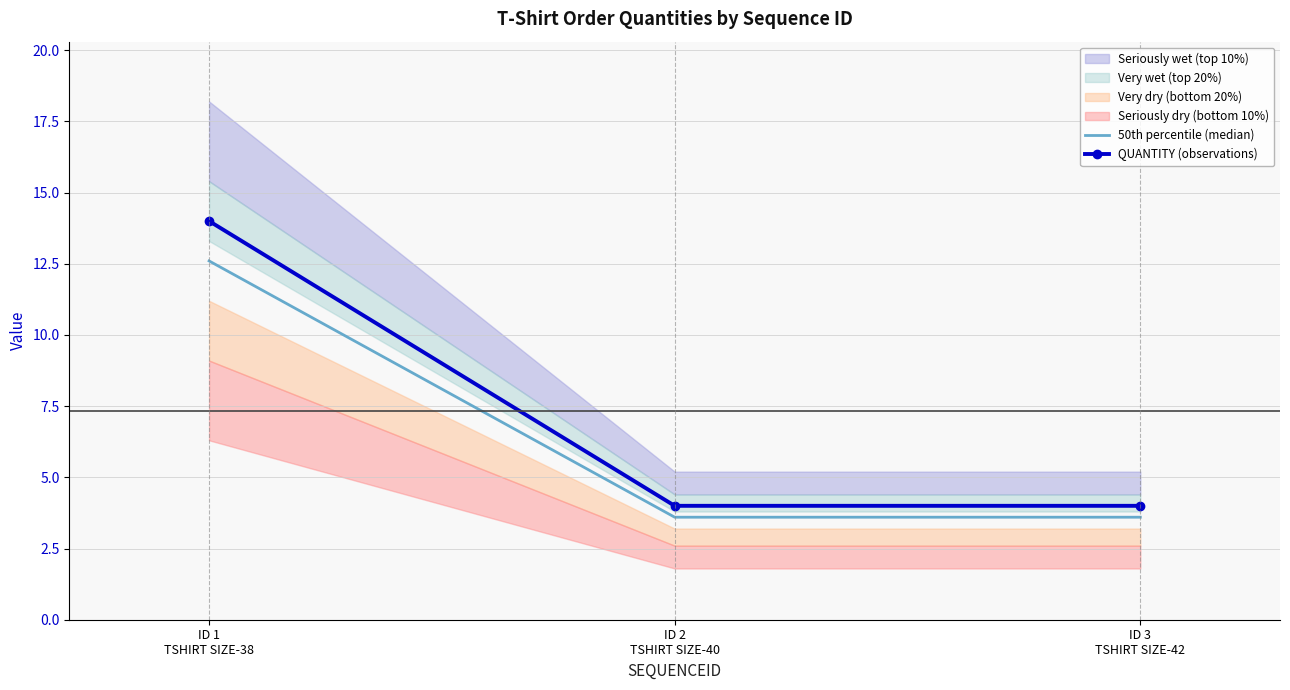

What is the value of the 50th percentile (median) point at the 3rd from the left?

3.6